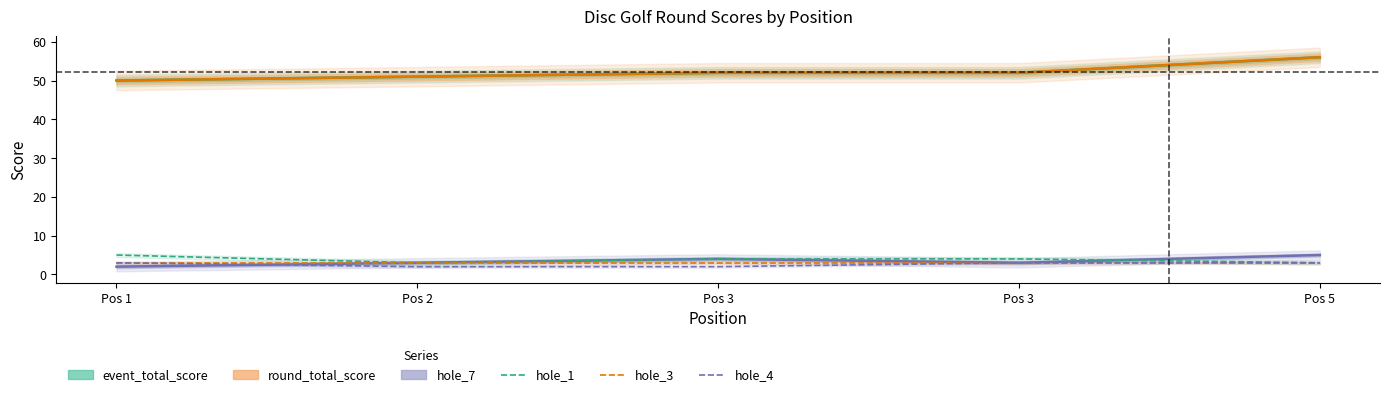

Does the chart have visible grid lines?

No